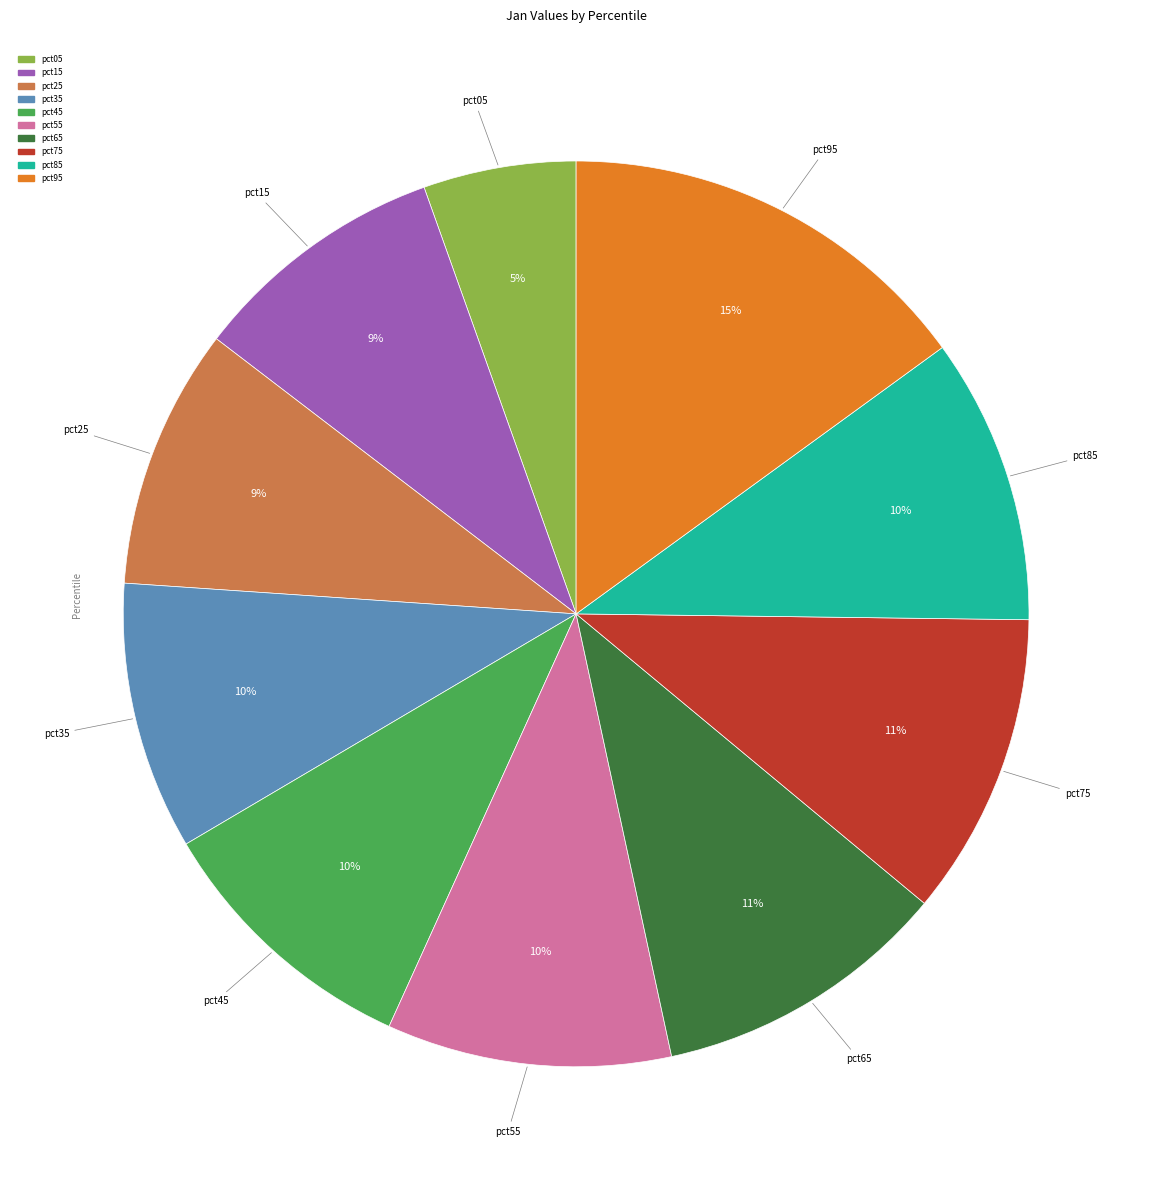

Which slice is the largest?

pct95